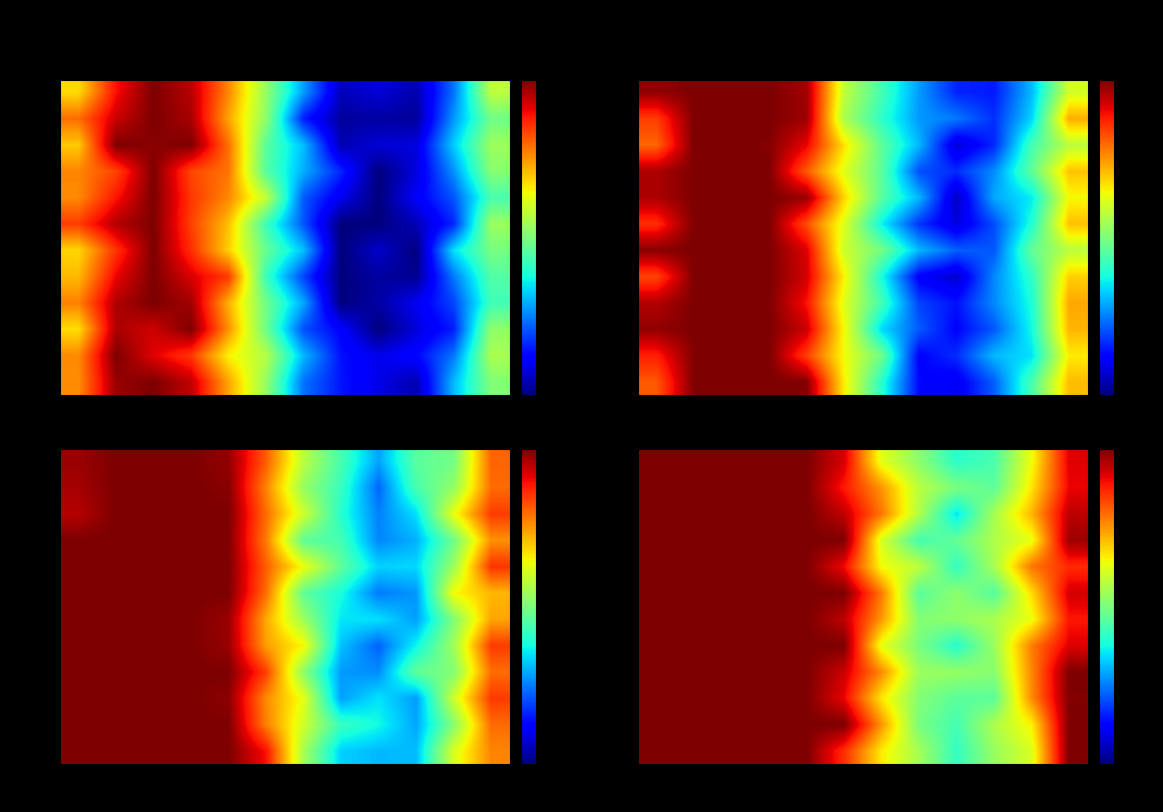

What is the difference between the maximum and second lowest values in the row_5 series?

0.5